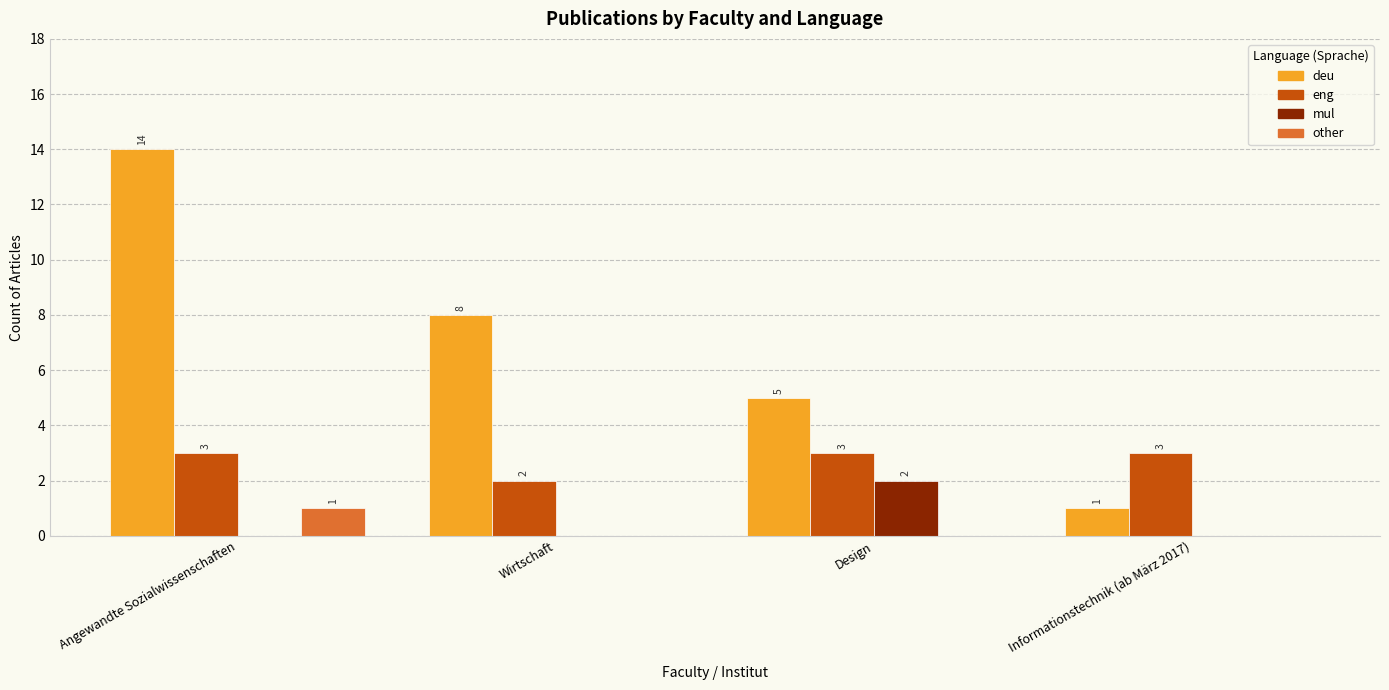

What is the sum of the eng values at Design and Informationstechnik (ab März 2017)?

6